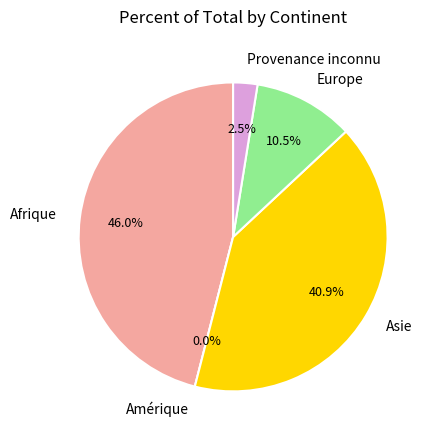

The Europe slice represents 23% of the pie. True or false?

False